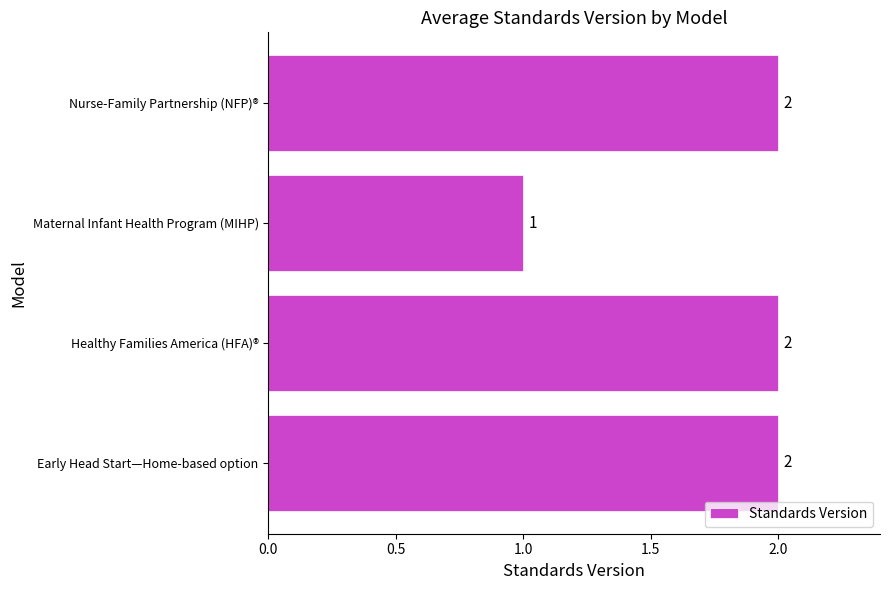

What is the average value?

2